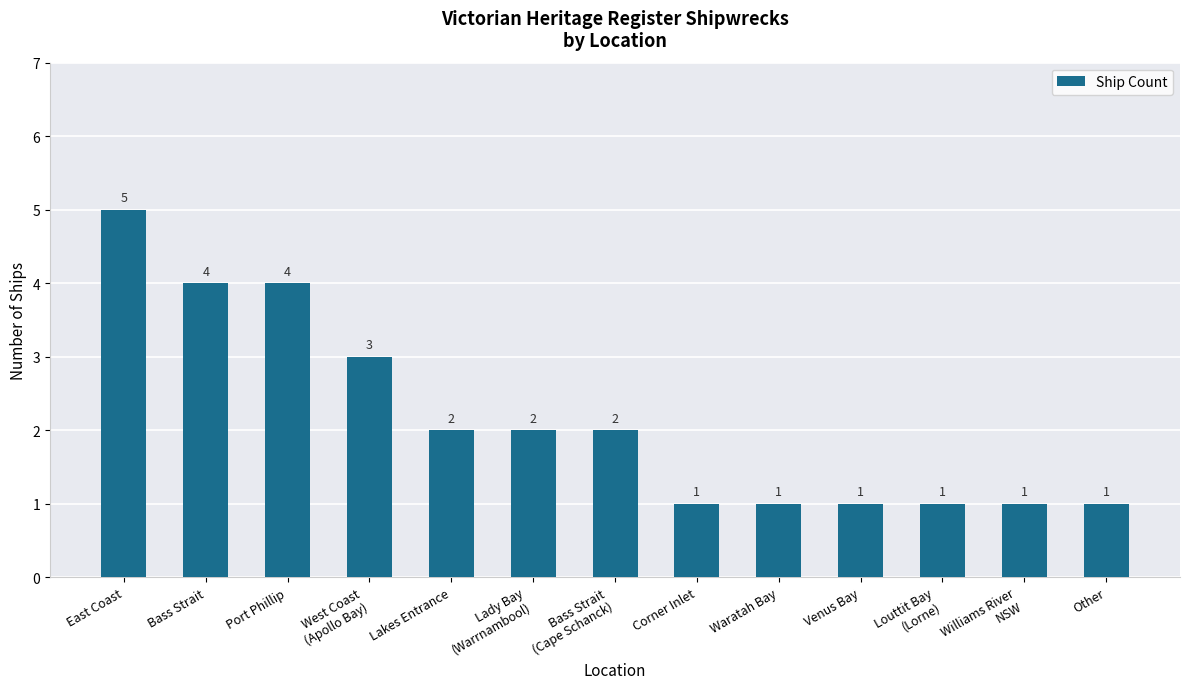

The chart shows a value of 2 at East Coast. True or false?

False